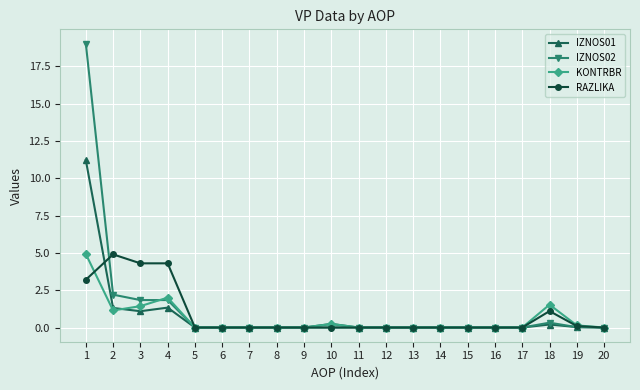

List the series in order of their overall mean, lowest first.

KONTRBR, IZNOS01, RAZLIKA, IZNOS02